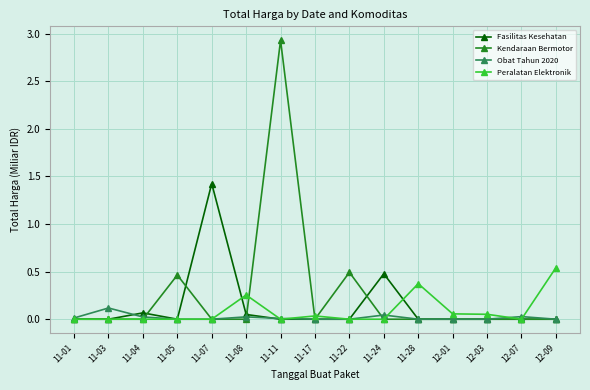

What is the difference between the maximum and minimum values in the Kendaraan Bermotor series?

2.9